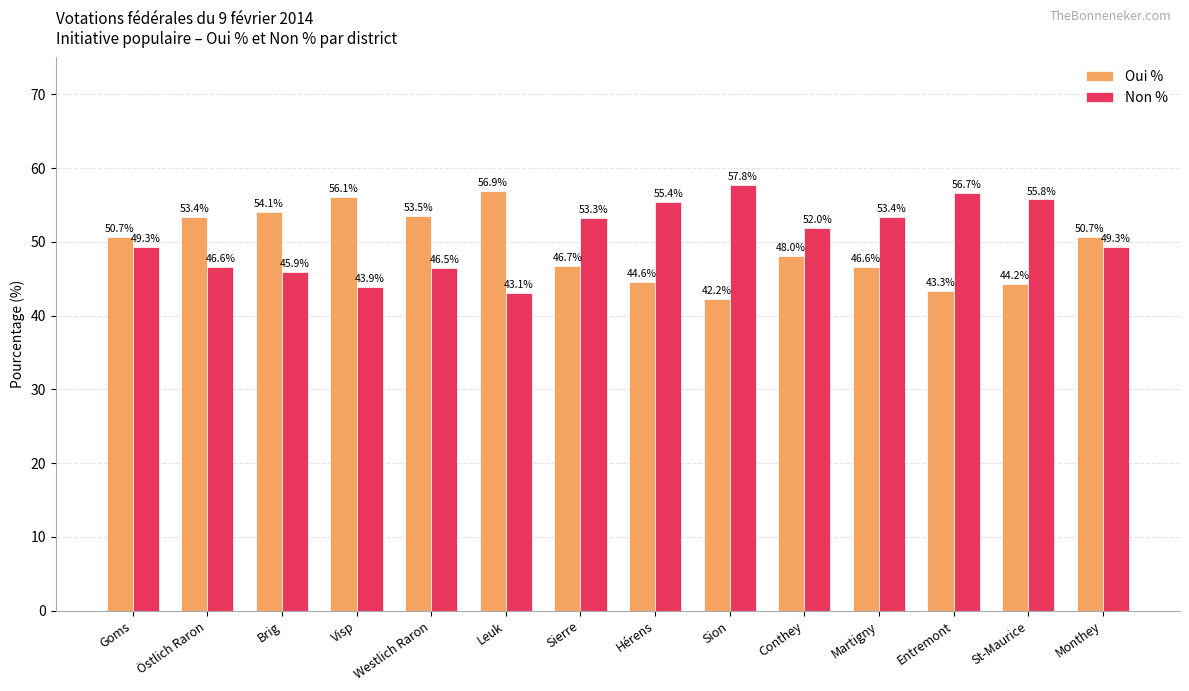

Are the bars horizontal?

No